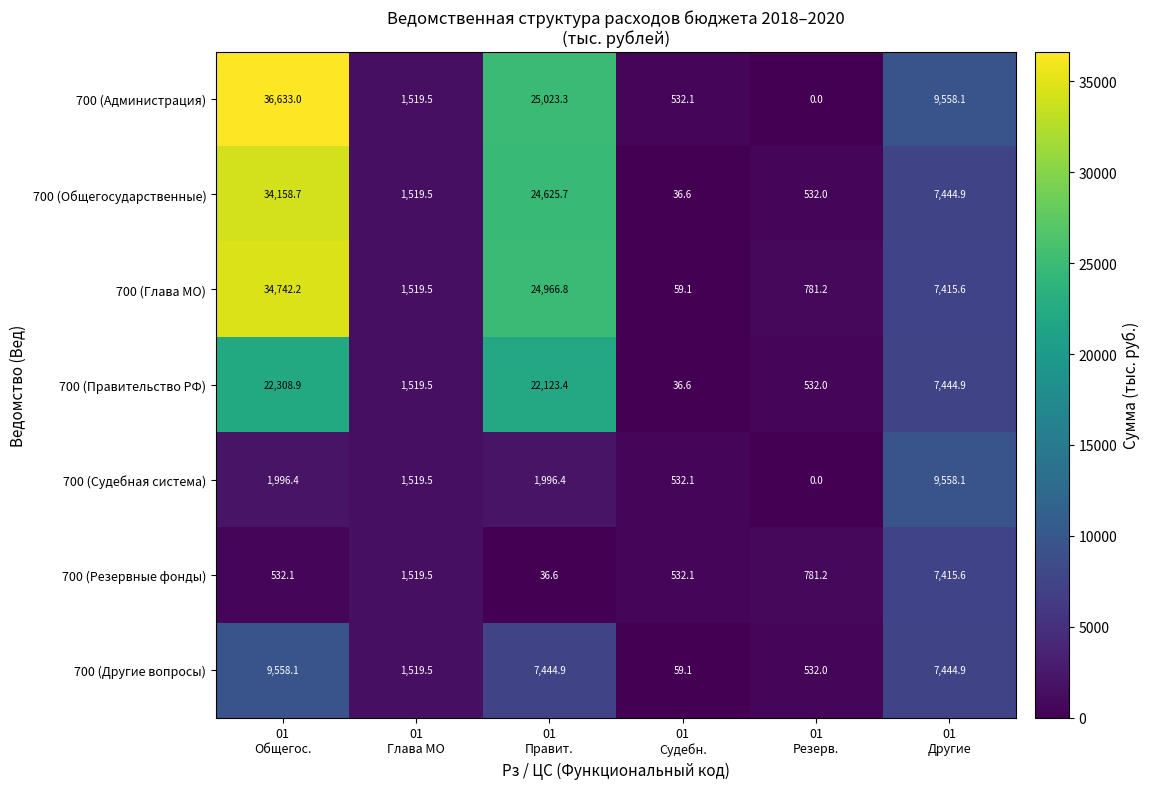

Which series has the widest spread of values?

700 (Администрация)